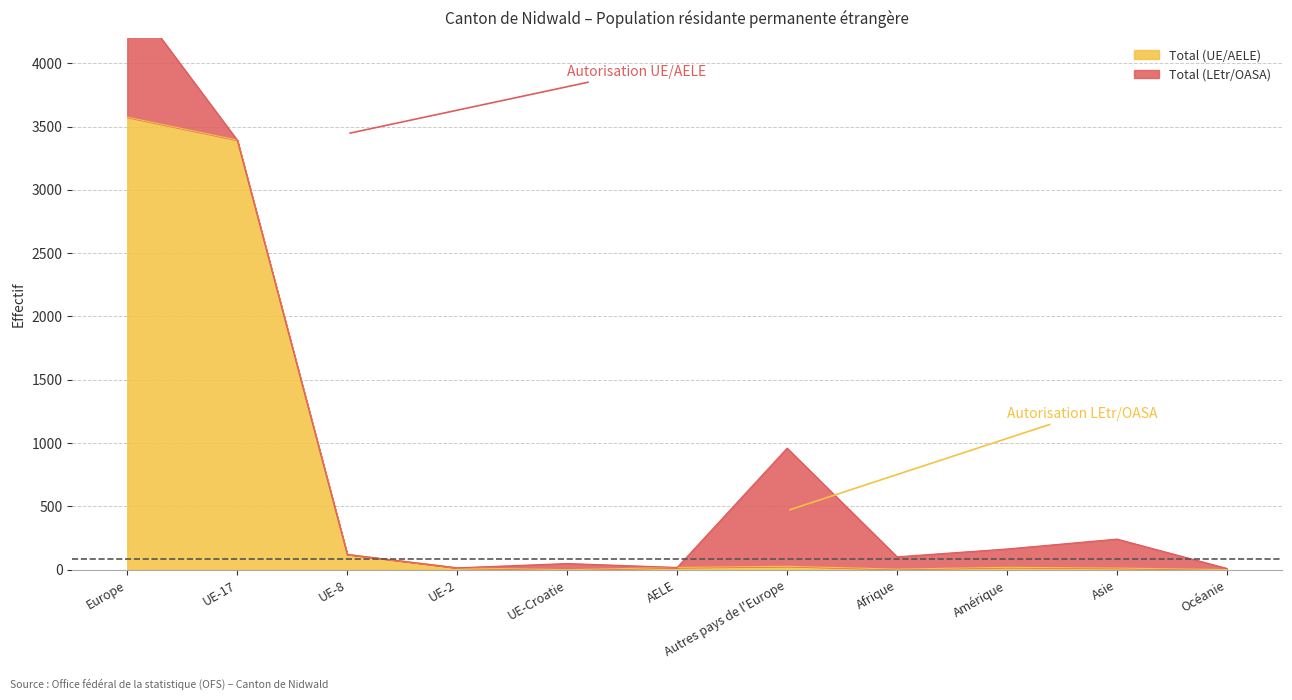

Reading right to left, transcribe all the data shown in this chart.

Océanie=1	Asie=13	Amérique=19	Afrique=5	Autres pays de l'Europe=27	AELE=18	UE-Croatie=0	UE-2=15	UE-8=121	UE-17=3393	Europe=3574